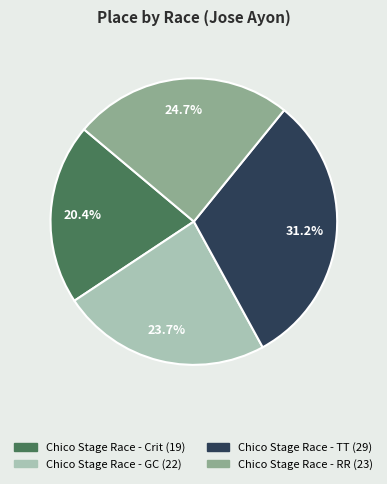

To the nearest percent, what is the average slice percentage?

25%